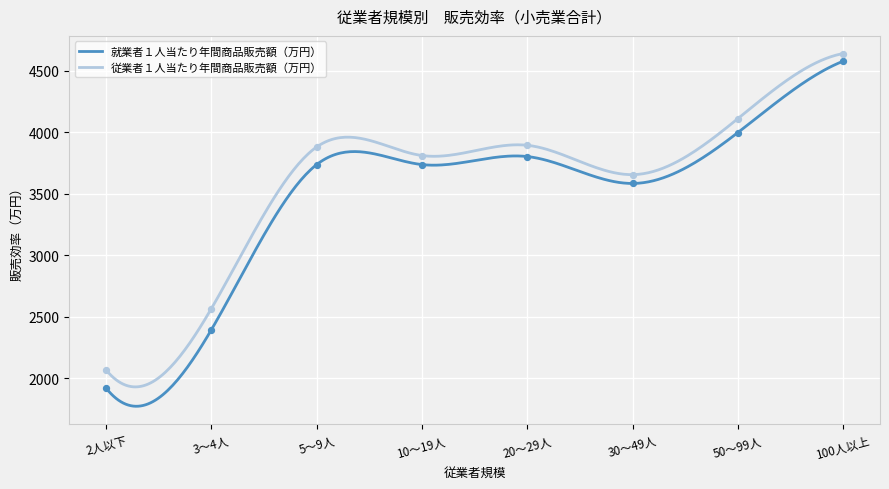

What is the total value across all series at 30～49人?

7242.5